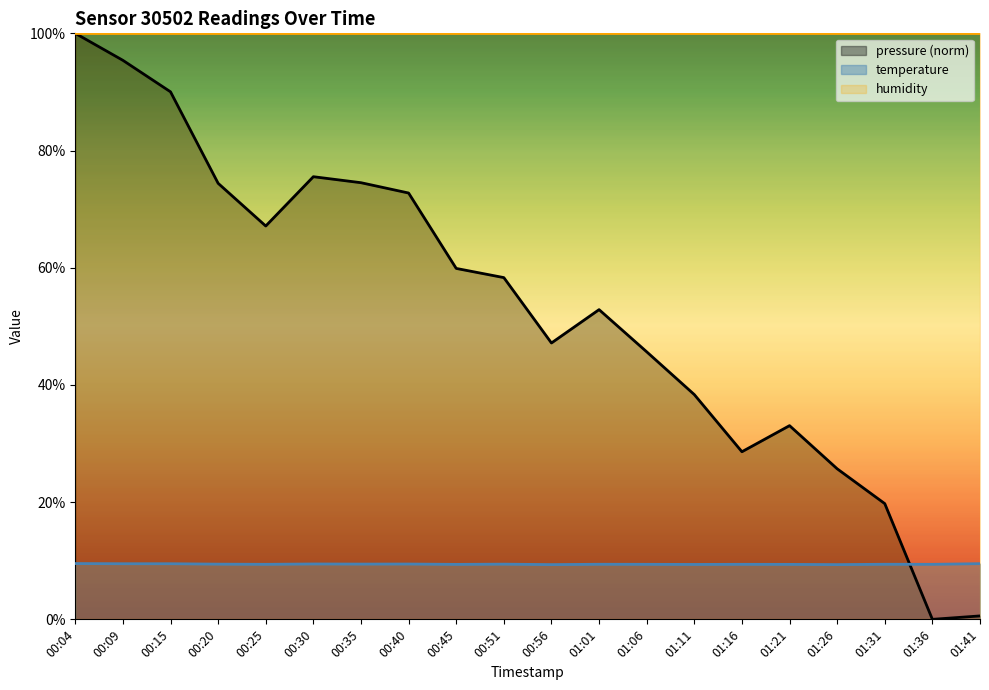

At which category is the sum across all series the highest?

00:04